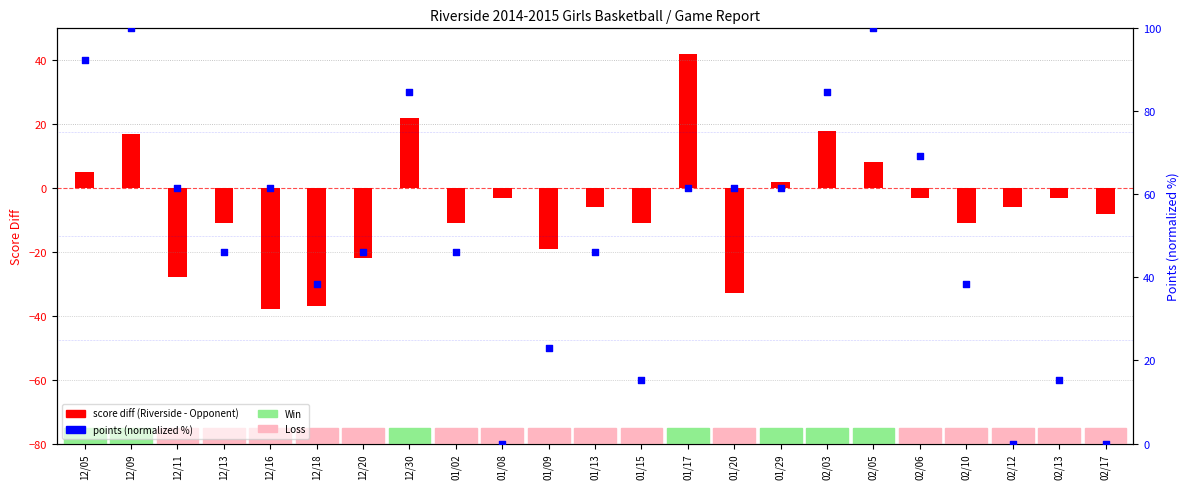

Is the value of points (normalized) at 02/06 greater than the value of score diff (Riverside - Opponent) at 12/13?

Yes